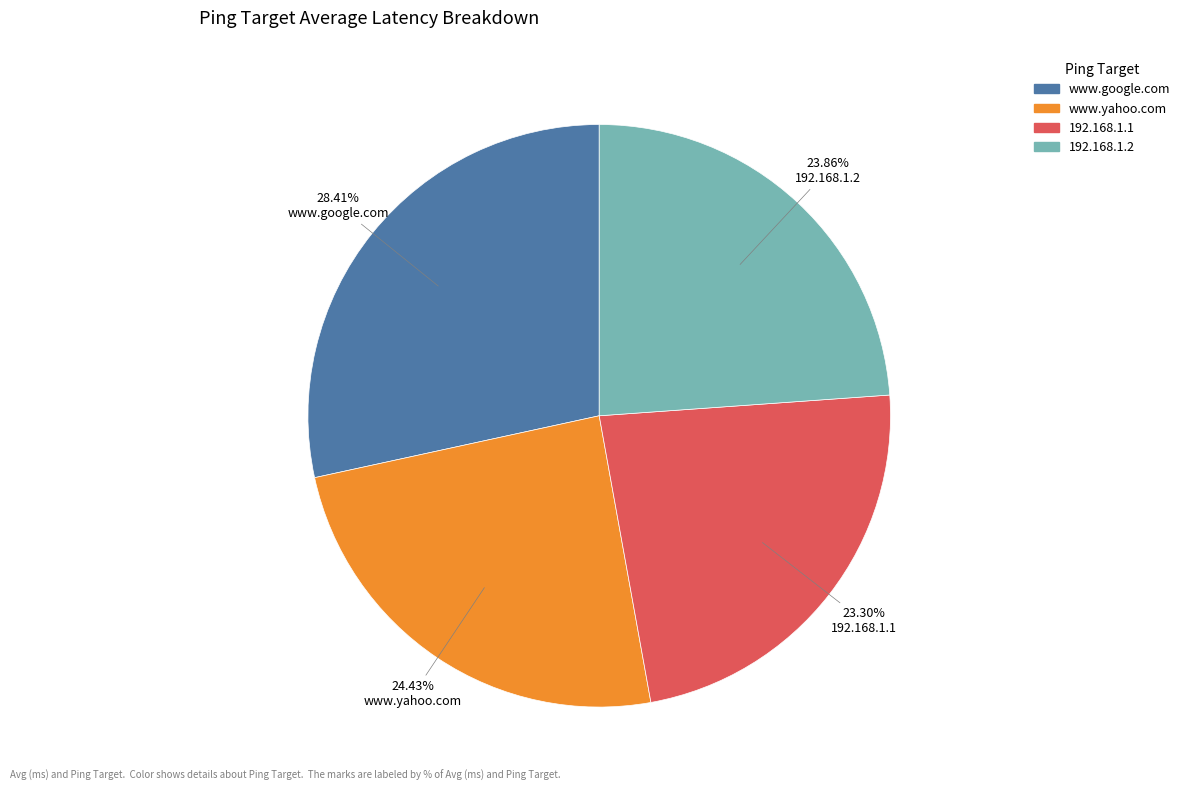

Count the number of slices in the pie.

4